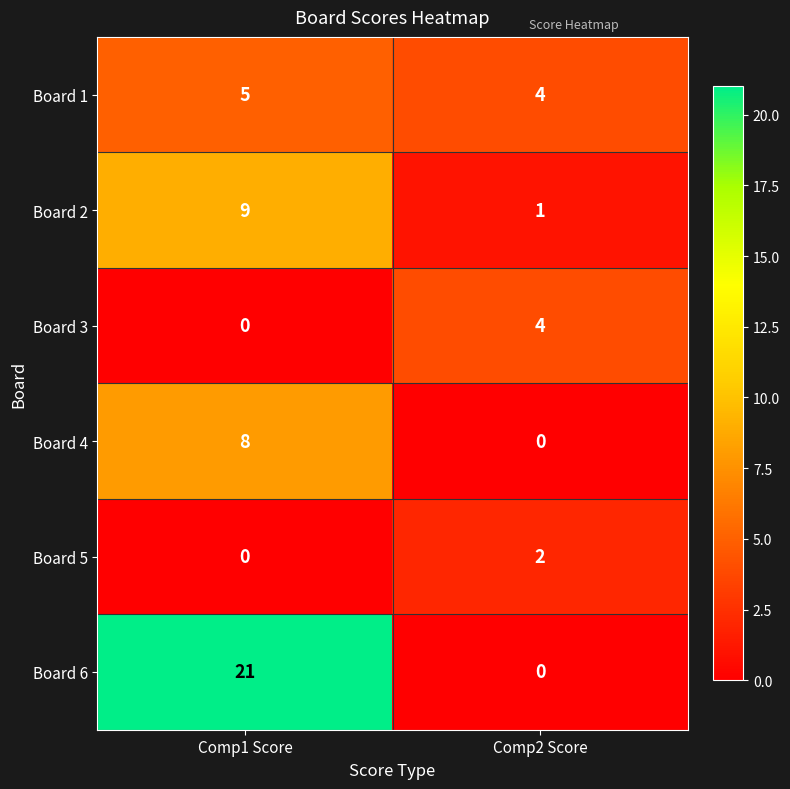

Reading left to right, extract all data points from this chart.

Board 1: Comp1 Score=5	Comp2 Score=4
Board 2: Comp1 Score=9	Comp2 Score=1
Board 3: Comp1 Score=0	Comp2 Score=4
Board 4: Comp1 Score=8	Comp2 Score=0
Board 5: Comp1 Score=0	Comp2 Score=2
Board 6: Comp1 Score=21	Comp2 Score=0